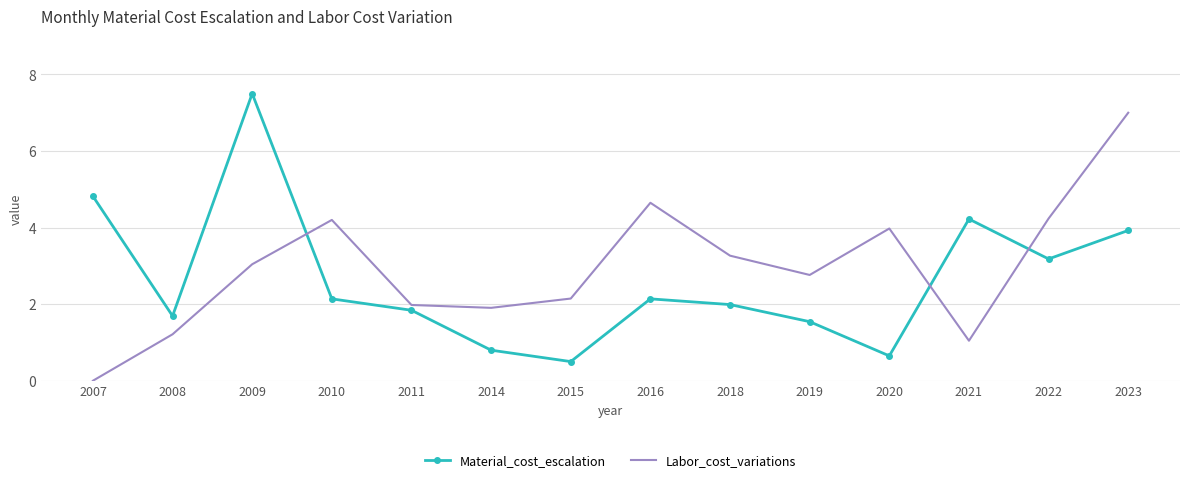

At which category is the sum across all series the highest?

2023